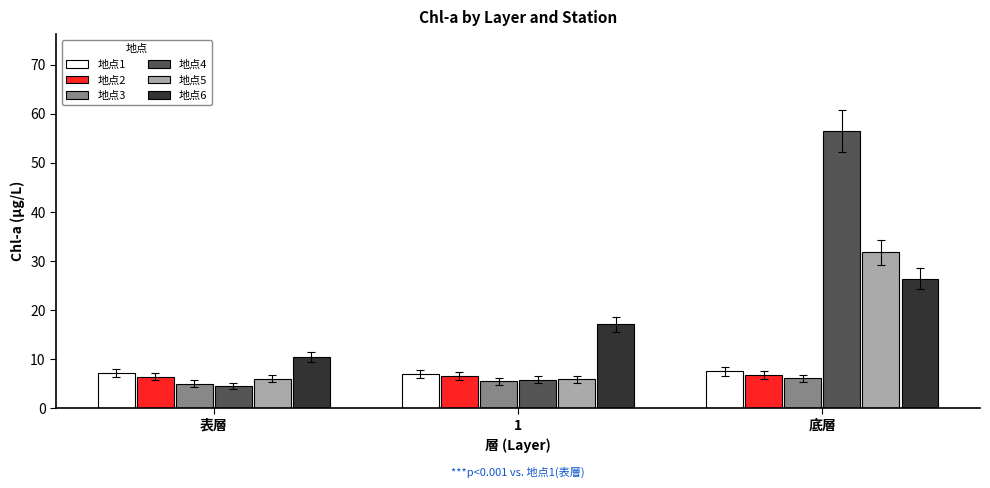

Which category has the highest value across all series?

底層